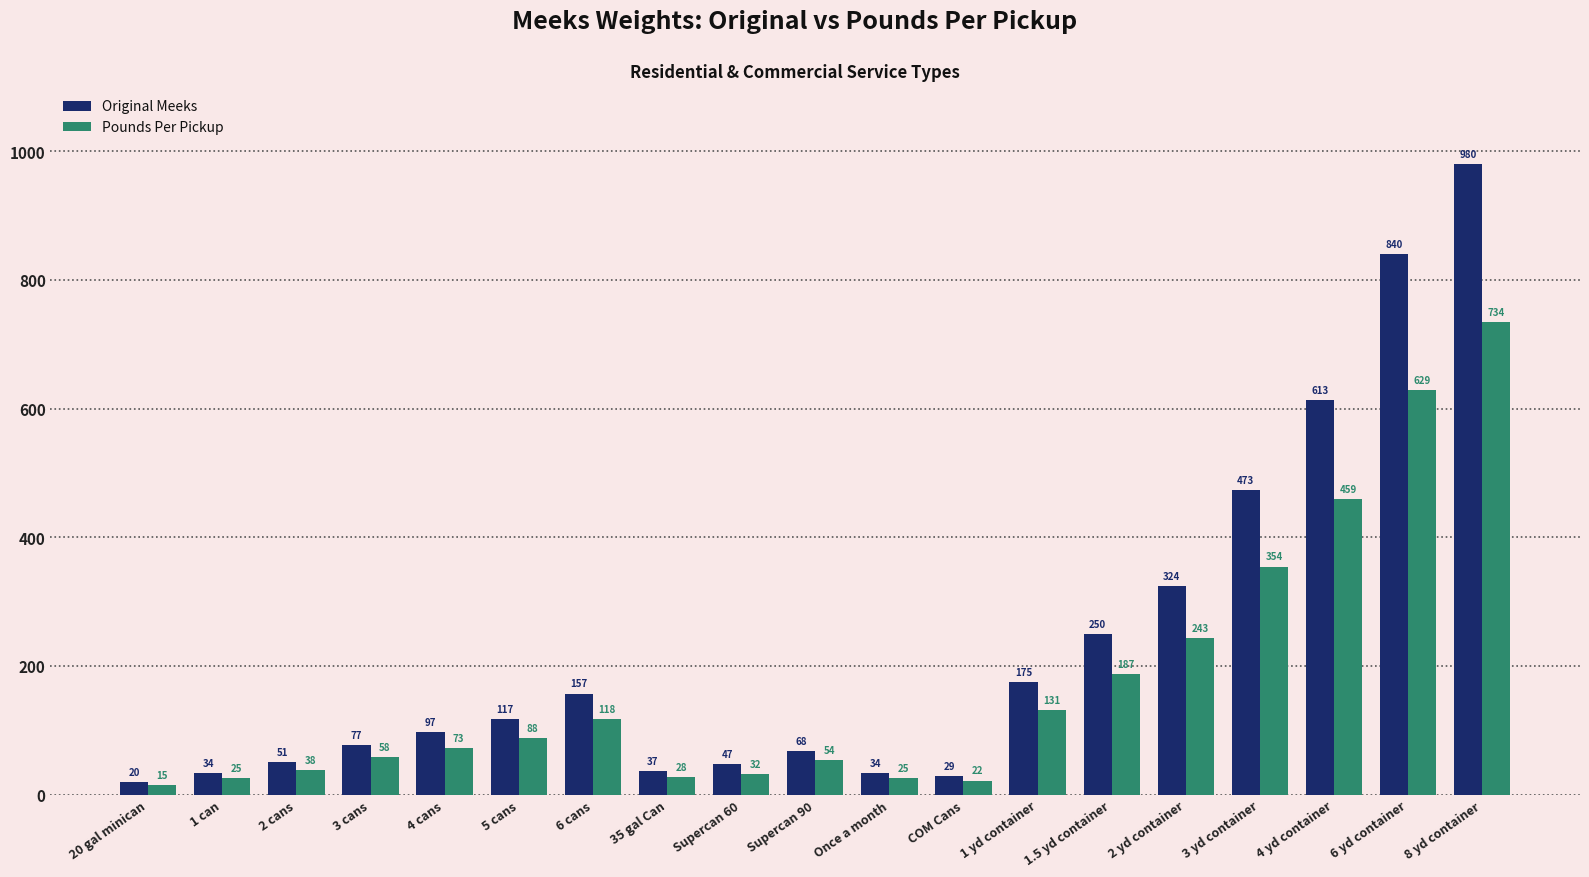

What is the difference between the highest and lowest values at Supercan 90?

14.0